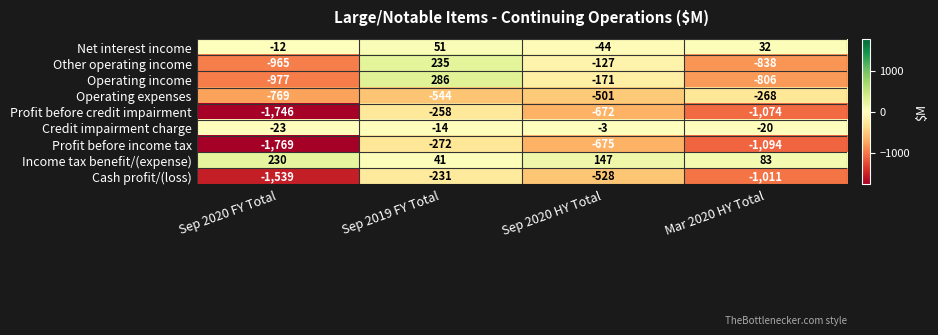

What is the total value across all series at Sep 2020 HY Total?

-2574